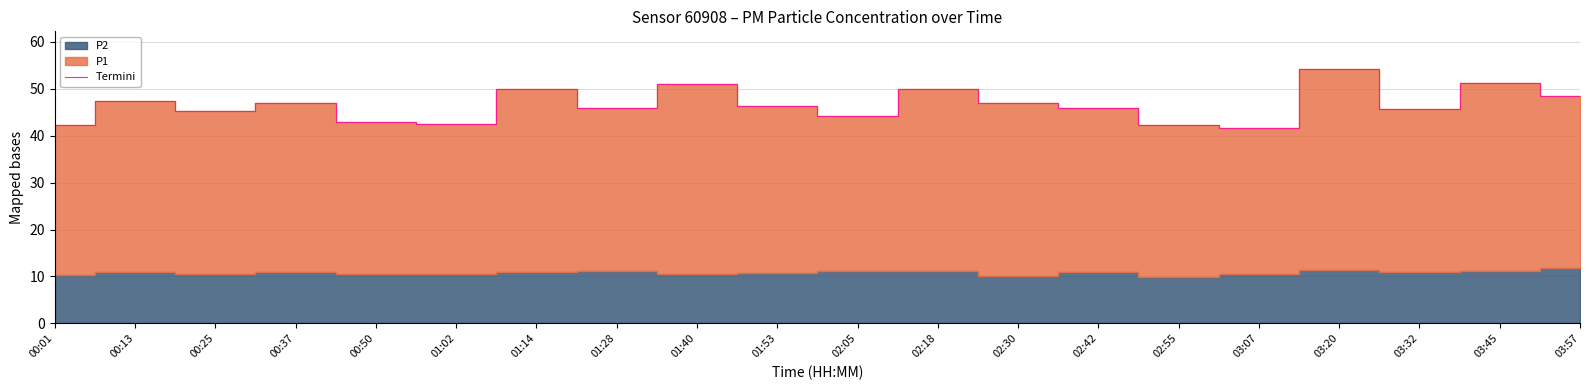

List the labels in order of value, largest first.

03:20, 03:45, 01:40, 01:14, 02:18, 03:57, 00:13, 00:37, 02:30, 01:53, 02:42, 01:28, 03:32, 00:25, 02:05, 00:50, 01:02, 00:01, 02:55, 03:07